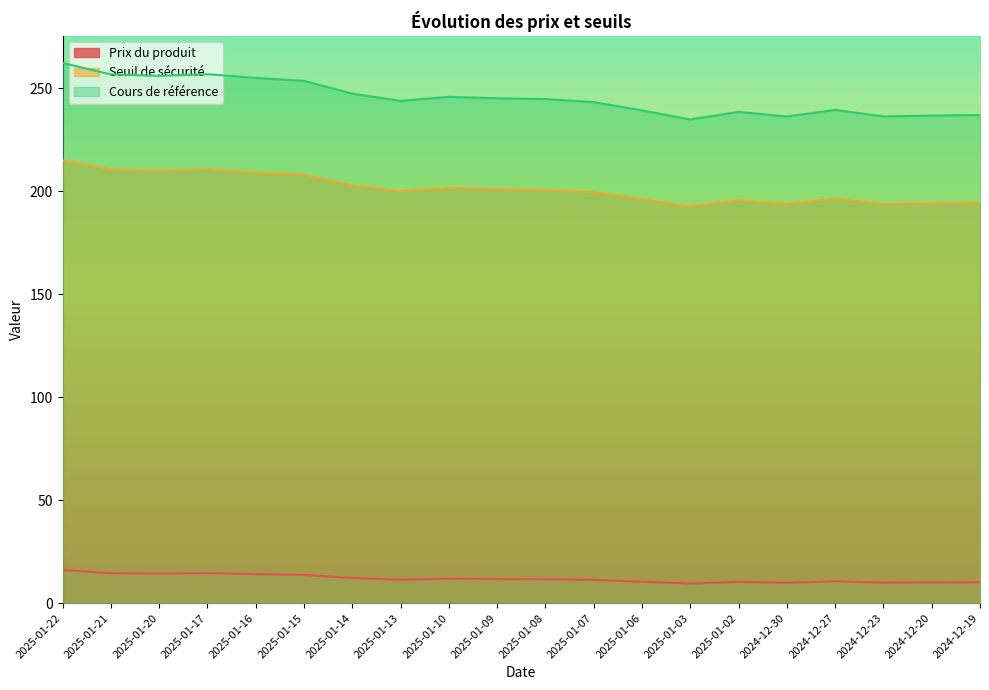

What is the label of the 10th point from the right?

2025-01-08